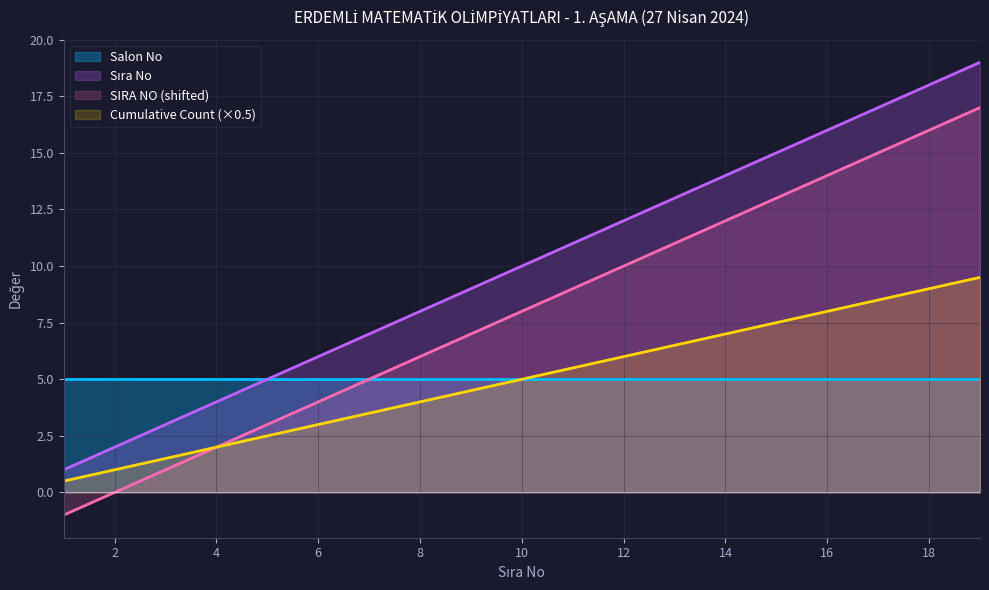

True or false: Cumulative Count and SIRA NO cross at least once.

False